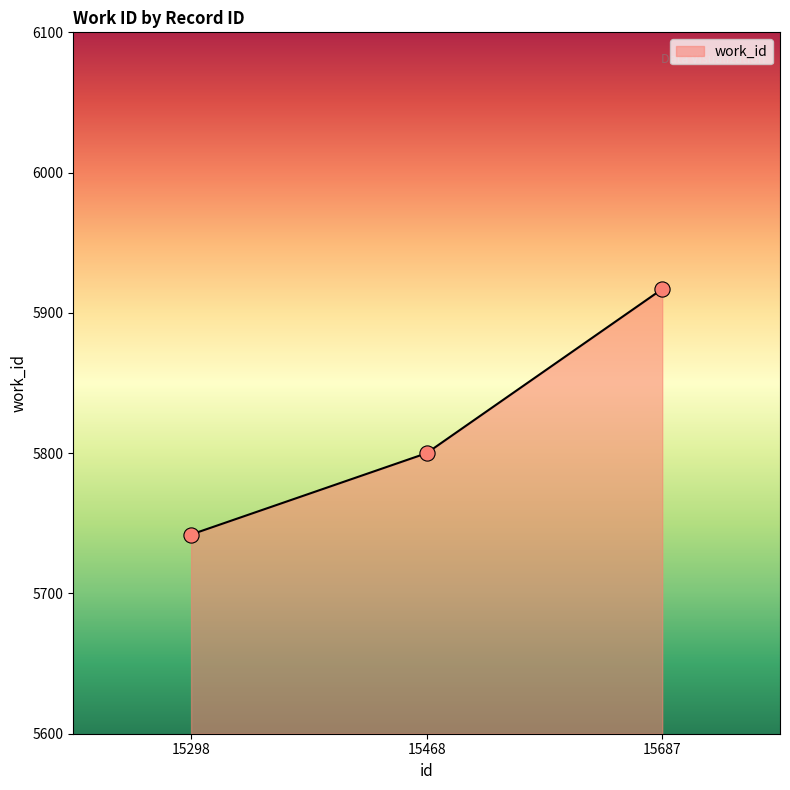

Which has a higher value, 15687 or 15298?

15687